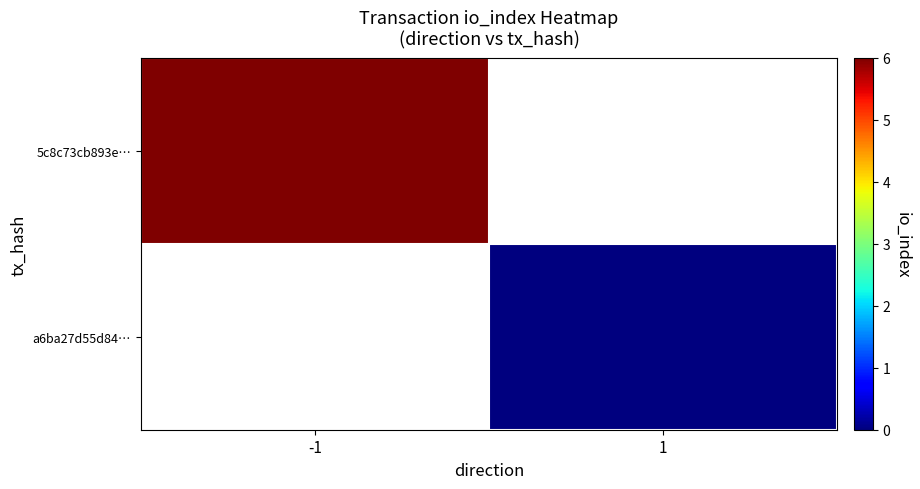

True or false: 5c8c73cb893e… has a value of 6.0 at -1.

True